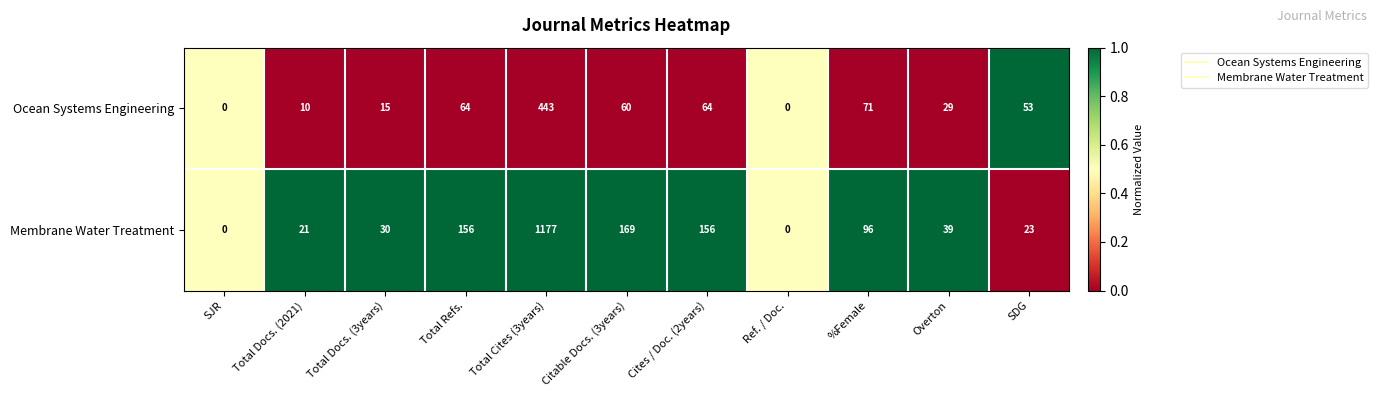

Reading right to left, what are all the values shown in this chart?

Ocean Systems Engineering: 53	29	71	0	64	60	443	64	15	10	0
Membrane Water Treatment: 23	39	96	0	156	169	1177	156	30	21	0